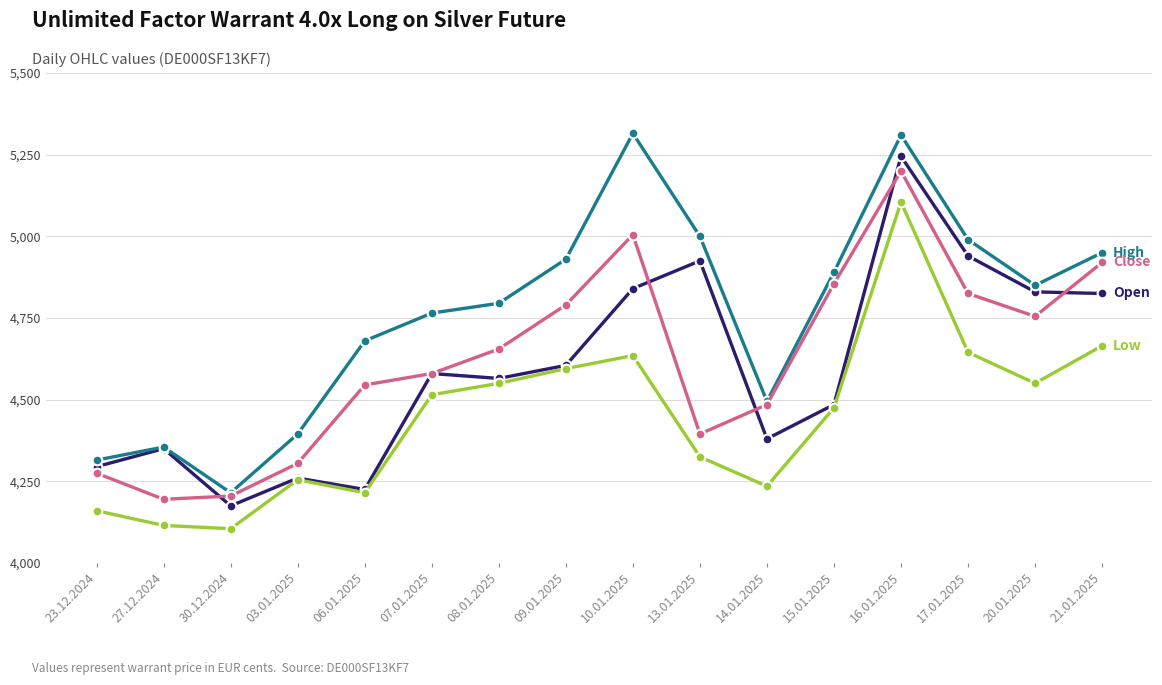

What is the greatest value displayed?

5315